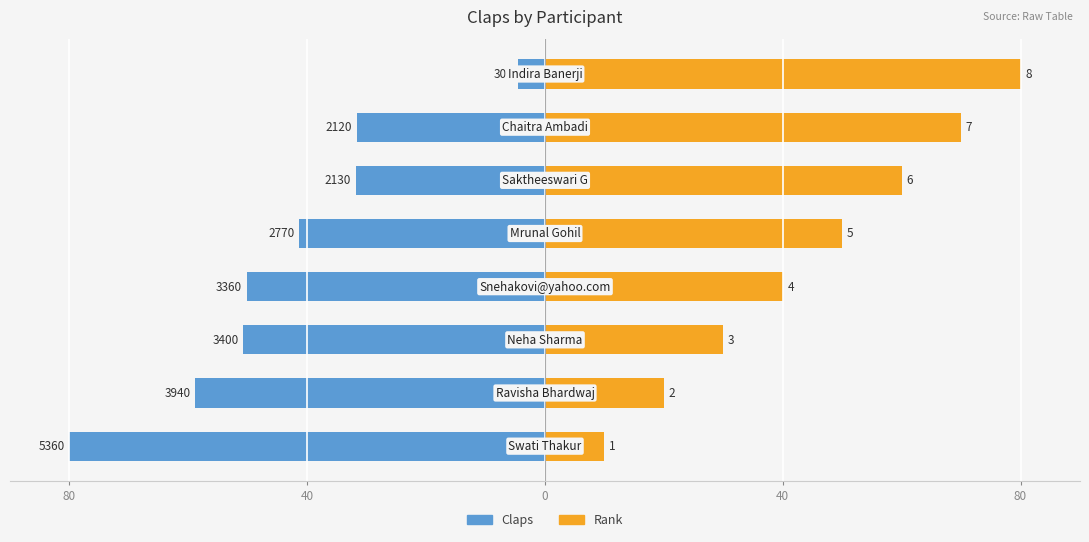

How many data points in Rank are less than 50?

4